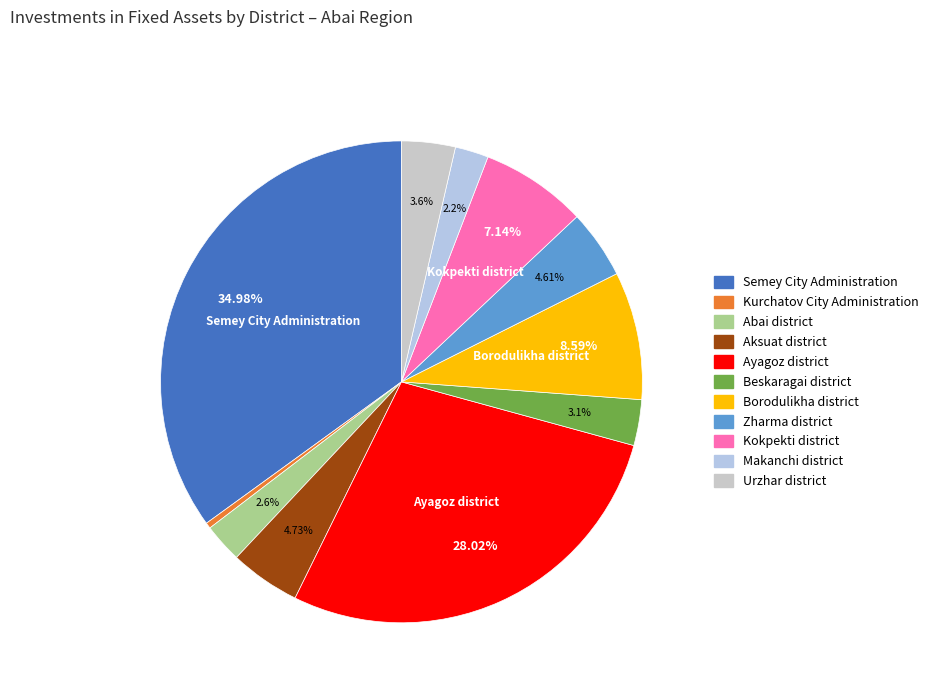

The Urzhar district slice represents 4% of the pie. True or false?

True